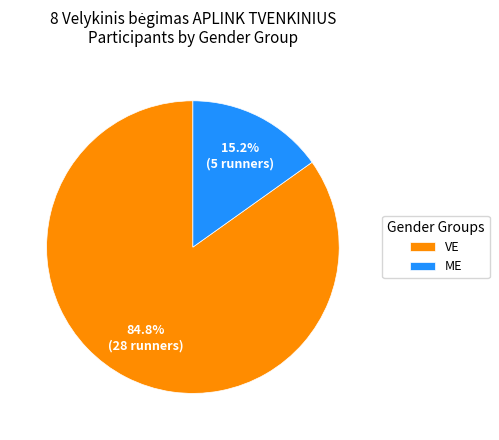

Combined, what portion of the pie is VE and ME?

100.0%